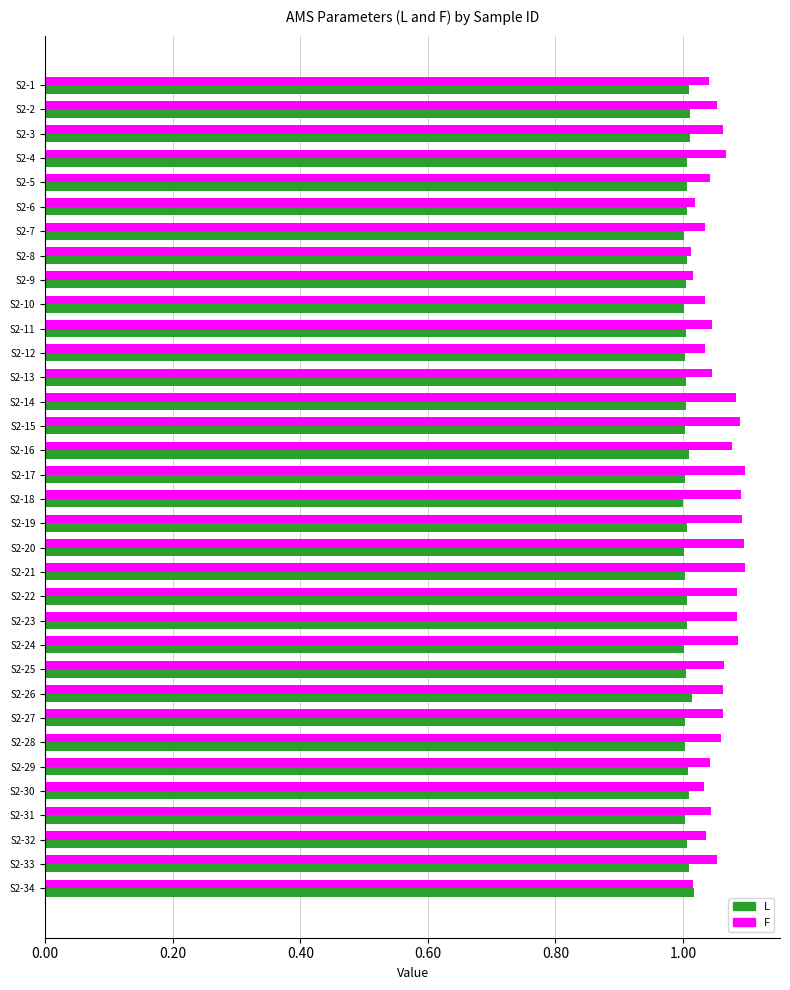

Rank the series by their maximum value, from lowest to highest.

L, F